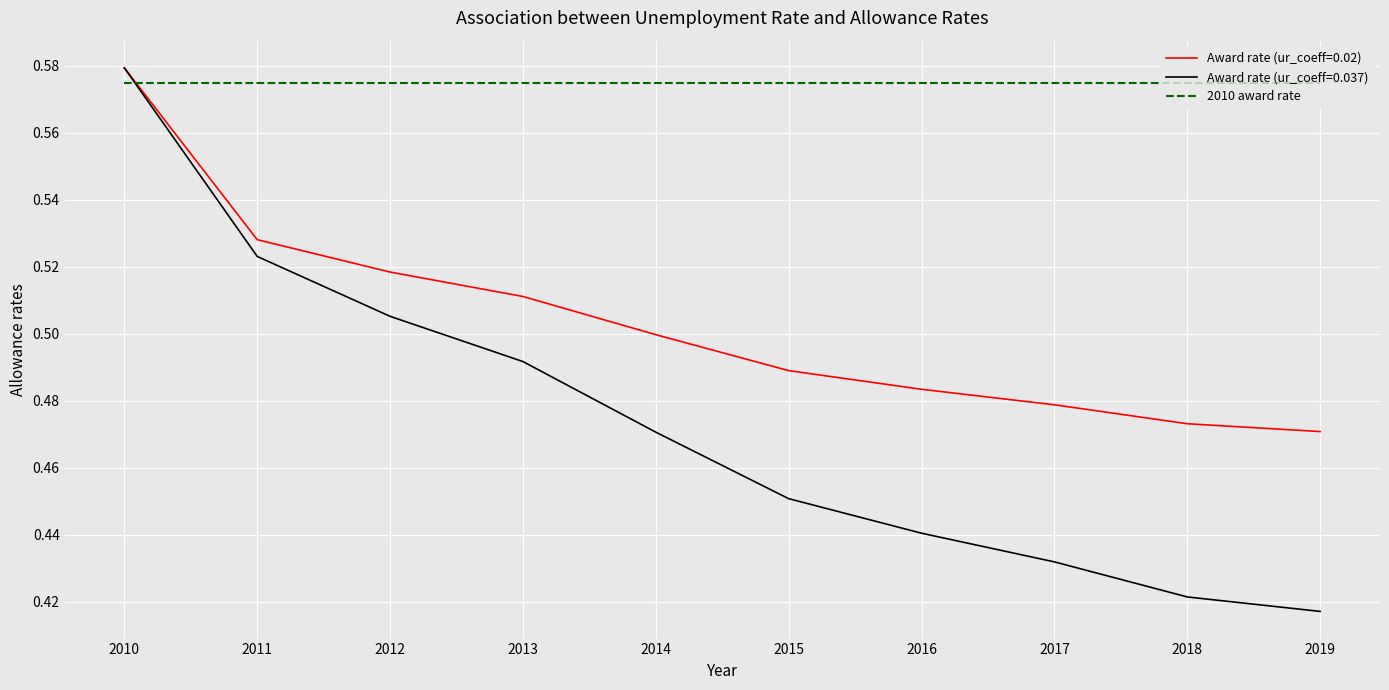

Rank the series by their average value, from lowest to highest.

Award rate (ur_coeff=0.037), Award rate (ur_coeff=0.02), 2010 award rate